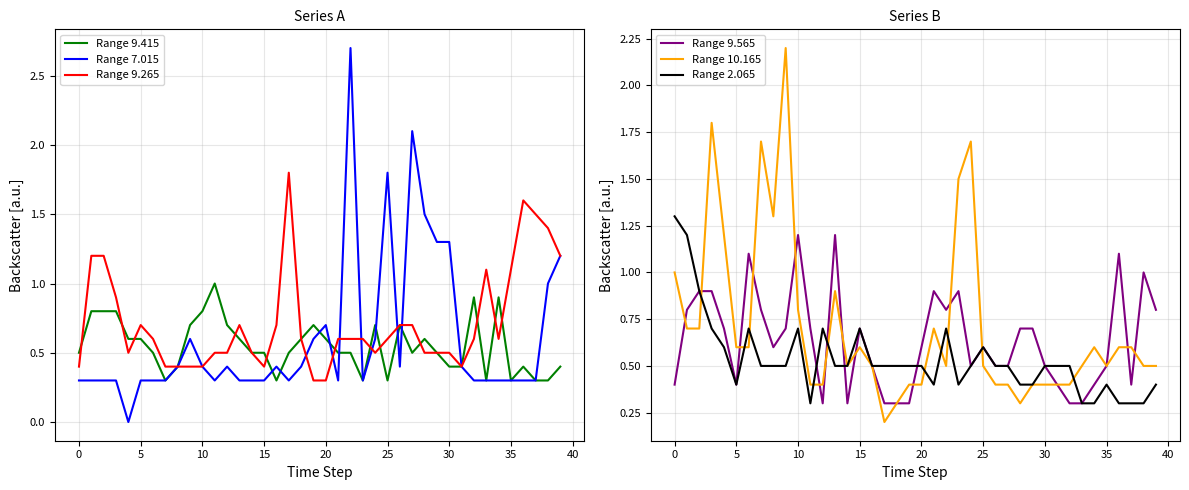

What is the lowest value of the Range 9.415 series?

0.3